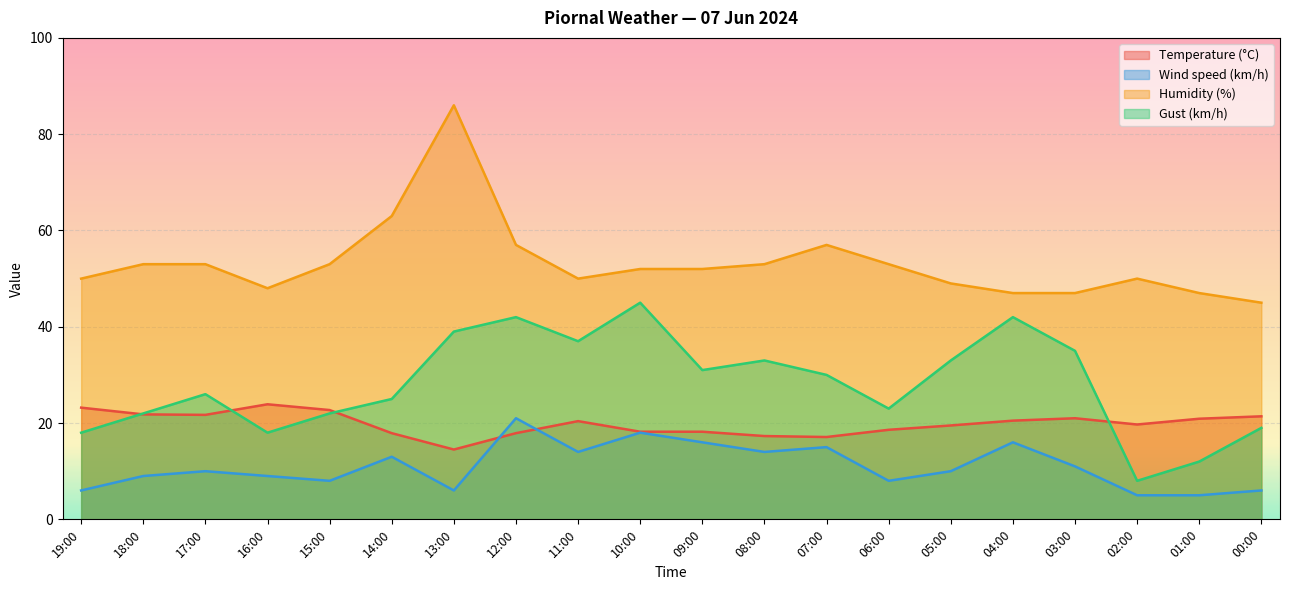

How many categories are shown in the chart?

20